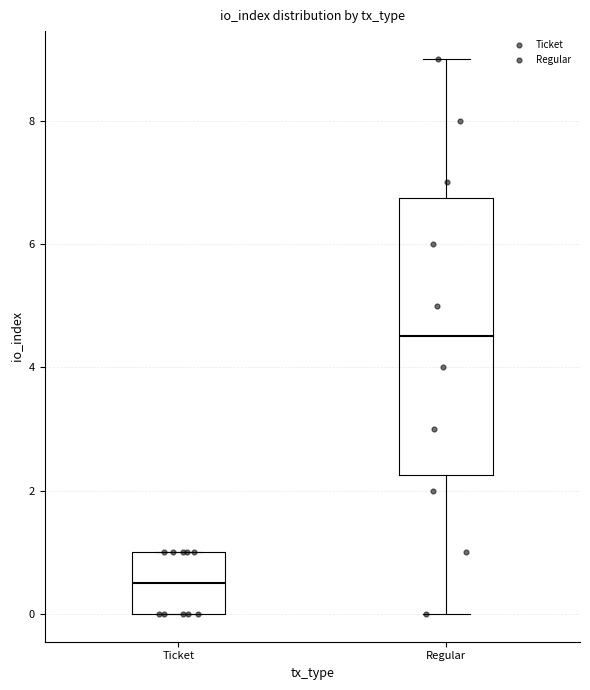

Where is the upper edge of the box for Regular on the y-axis? The values are not printed on the chart, so give them approximately, as read against the axis.

6.8